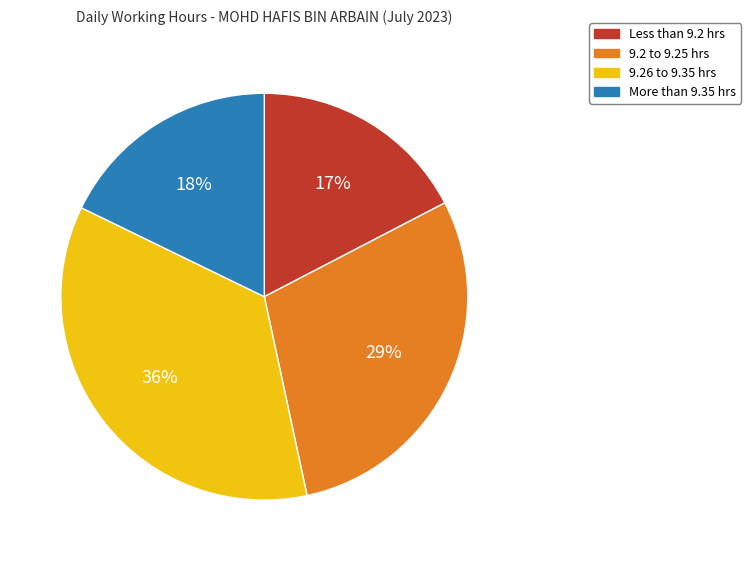

To the nearest percent, what percentage of the pie is Less than 9.2 hrs?

17%